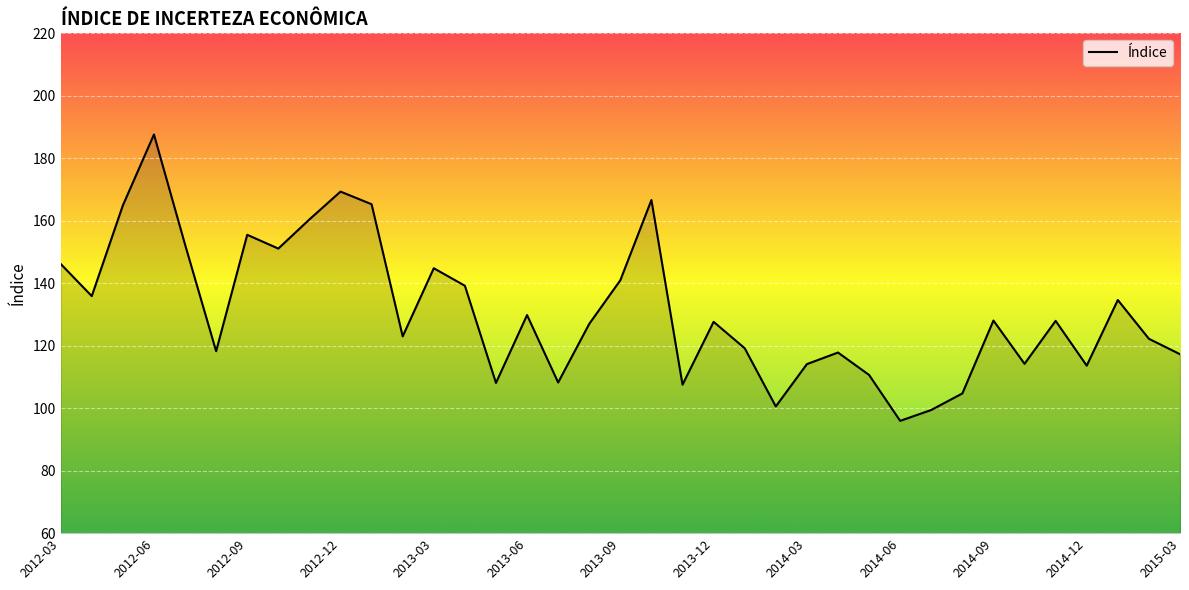

What is the greatest value displayed?

187.6